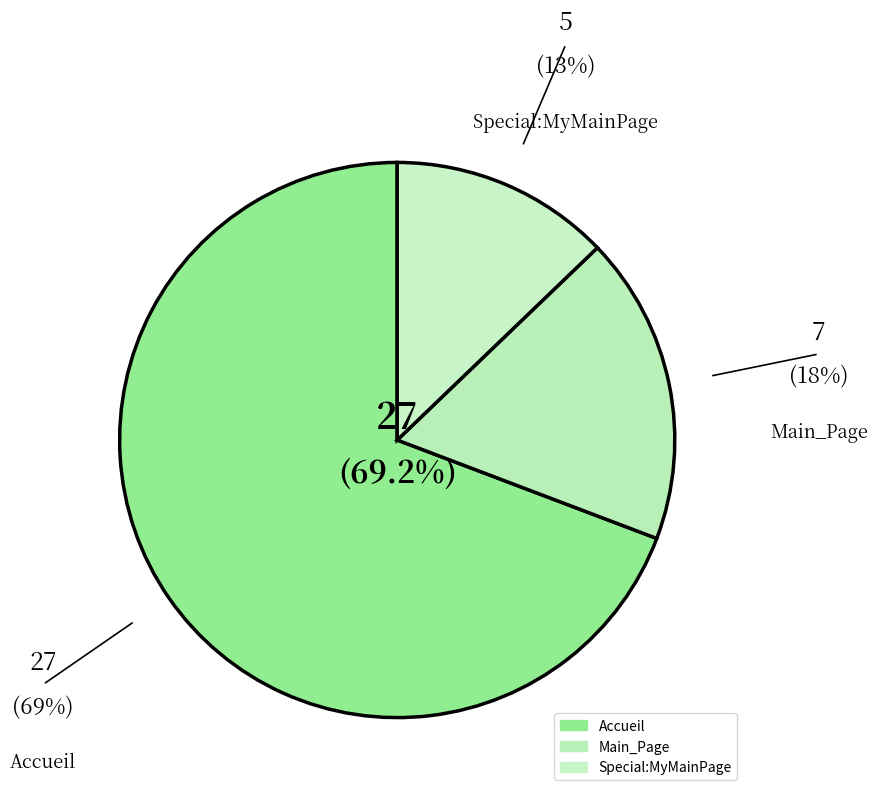

How many segments does this pie chart have?

3